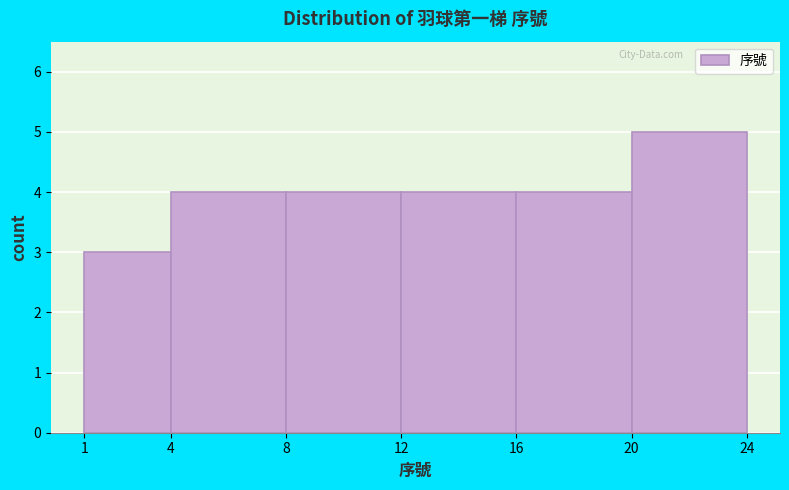

Which range on the x-axis has the tallest bar?

20 to 24